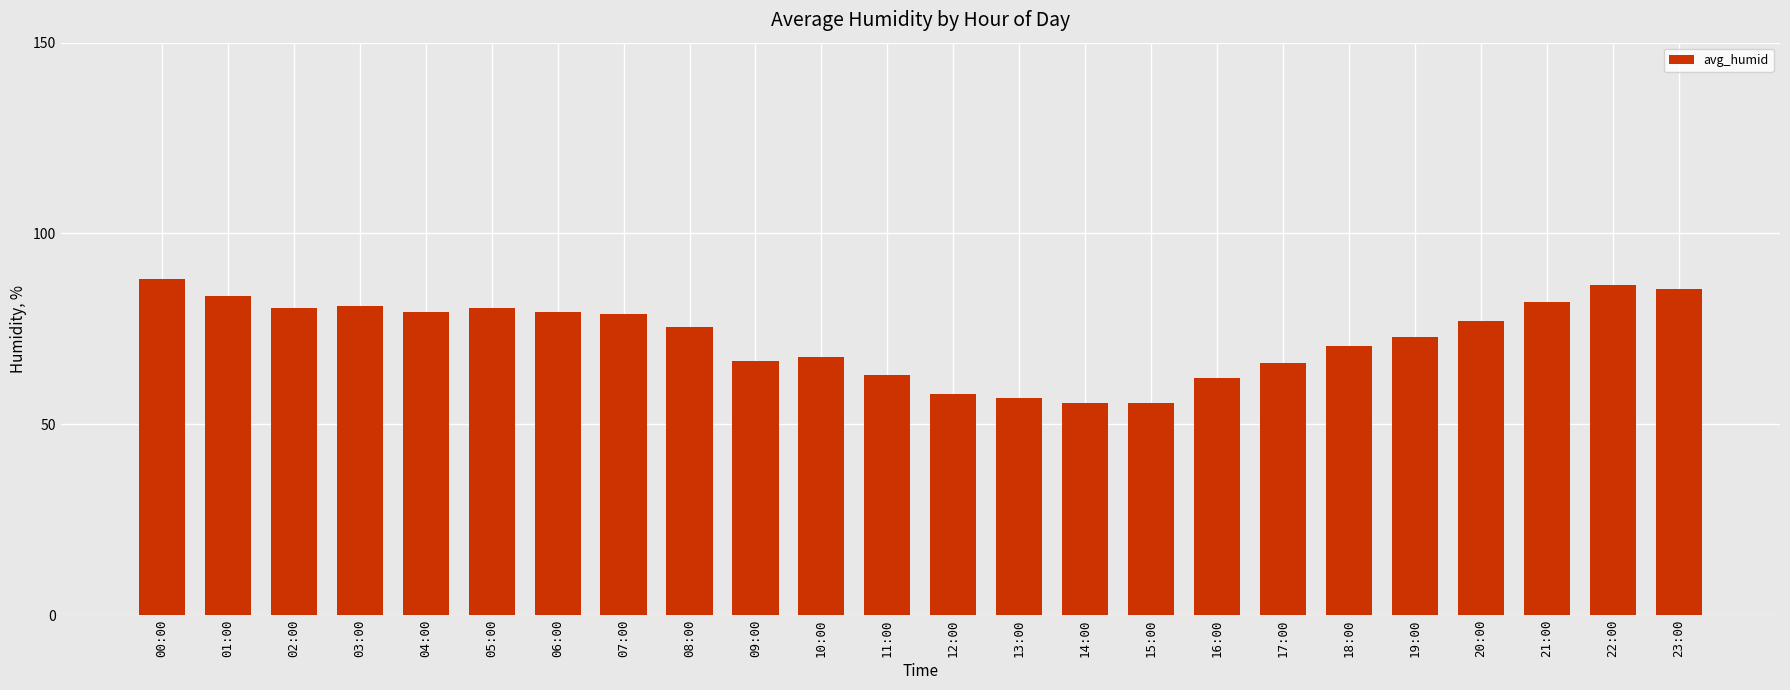

What is the sum of all values?

1752.5